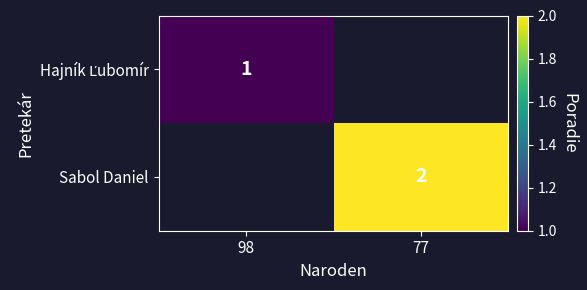

True or false: Sabol Daniel has a value of 1 at 77.

False